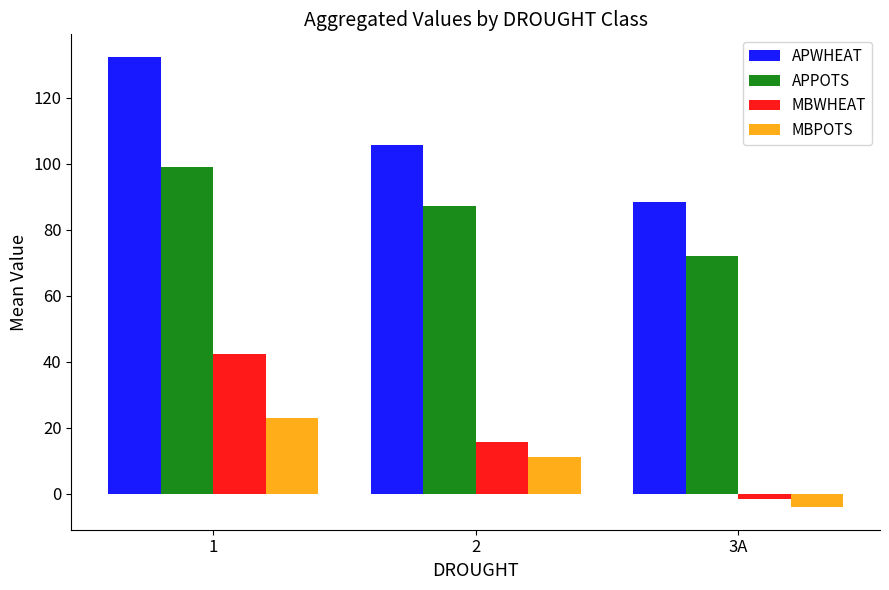

At 1, list the series in order from largest to smallest.

APWHEAT, APPOTS, MBWHEAT, MBPOTS